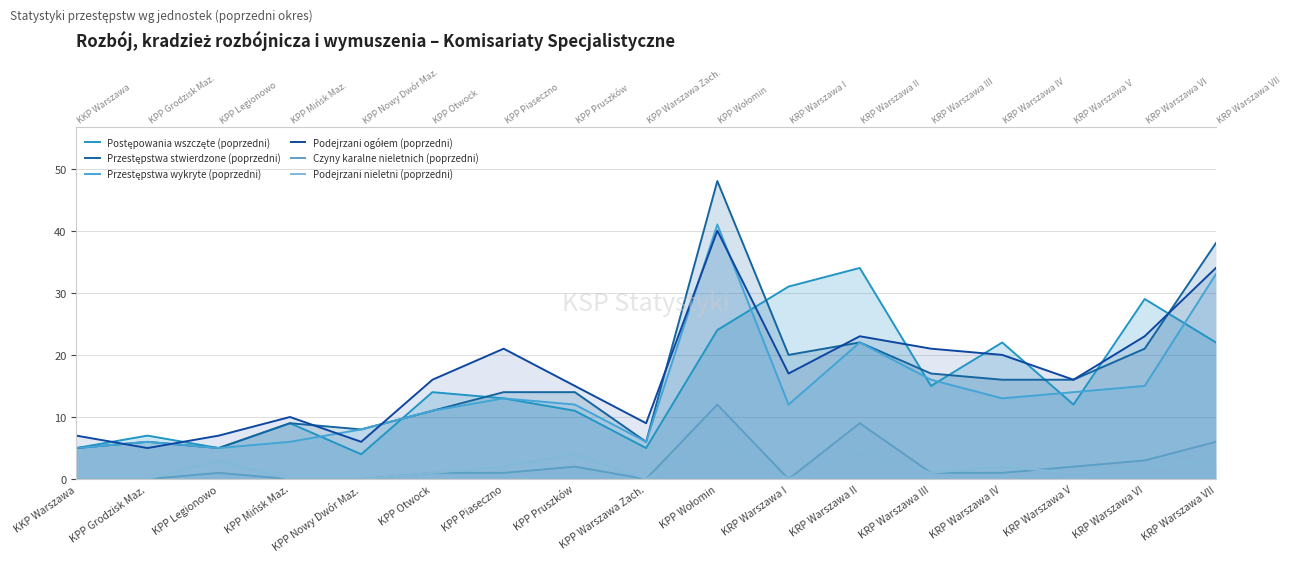

Reading left to right, list all the values displayed in this chart.

Postępowania wszczęte (poprzedni): 5	7	5	9	4	14	13	11	5	24	31	34	15	22	12	29	22
Przestępstwa stwierdzone (poprzedni): 5	6	5	9	8	11	14	14	6	48	20	22	17	16	16	21	38
Przestępstwa wykryte (poprzedni): 5	6	5	6	8	11	13	12	6	41	12	22	16	13	14	15	33
Podejrzani ogółem (poprzedni): 7	5	7	10	6	16	21	15	9	40	17	23	21	20	16	23	34
Czyny karalne nieletnich (poprzedni): 0	0	1	0	0	1	1	2	0	12	0	9	1	1	2	3	6
Podejrzani nieletni (poprzedni): 0	0	3	0	0	1	2	4	0	7	0	5	1	2	1	2	3